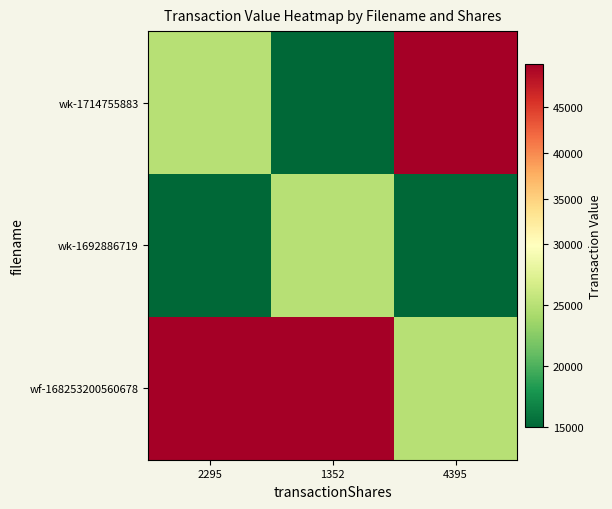

Reading right to left, what are all the values shown in this chart?

wk-1714755883: 4395=49729	1352=14967	2295=24945
wk-1692886719: 4395=14967	1352=24945	2295=14967
wf-168253200560678: 4395=24945	1352=49729	2295=49729